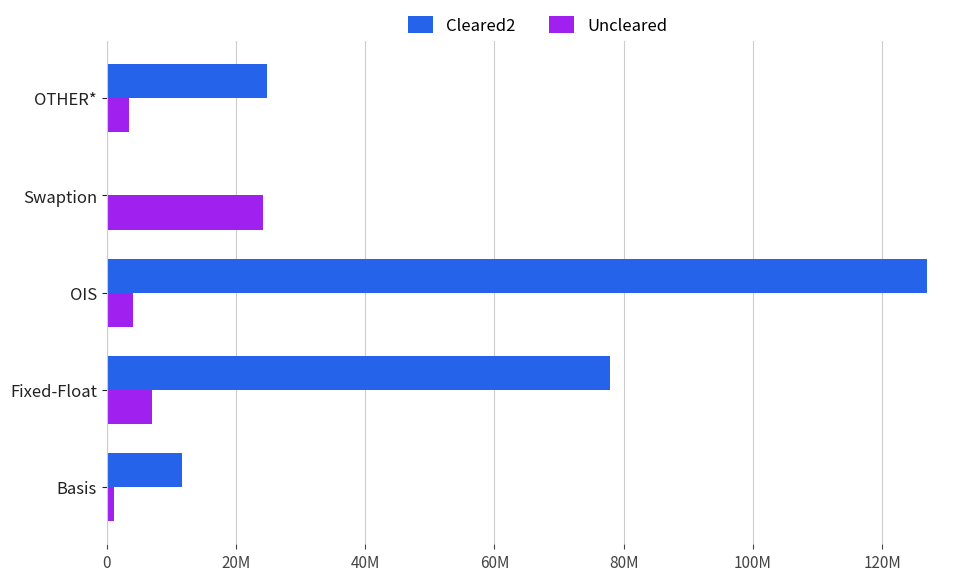

What are all the series names shown in the legend?

Cleared2, Uncleared